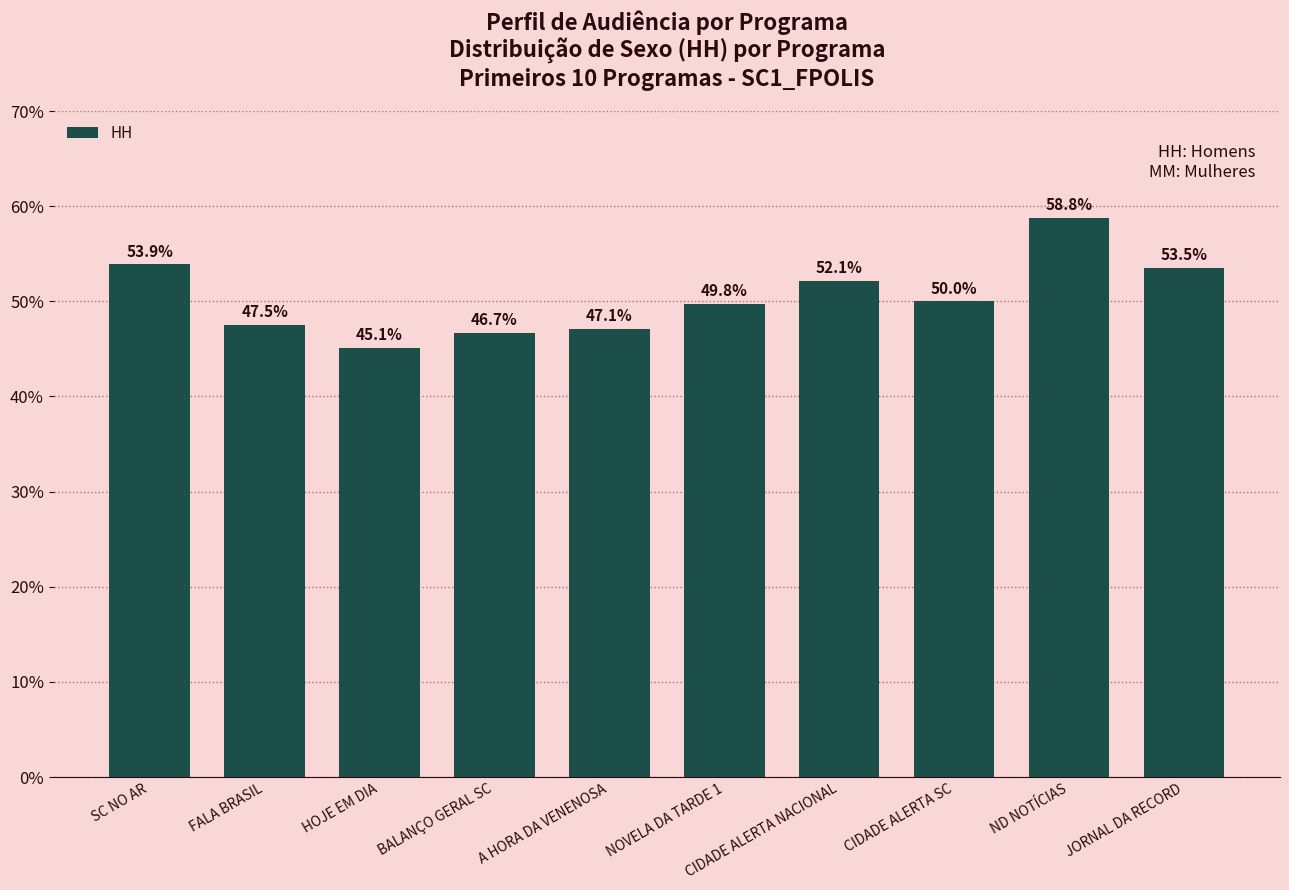

What value does the data have at A HORA DA VENENOSA?

0.5